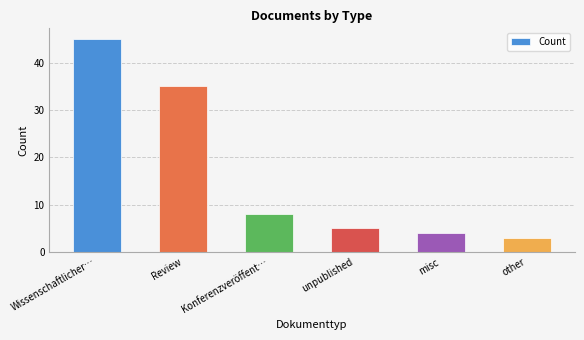

Reading left to right, what are all the values shown in this chart?

45	35	8	5	4	3